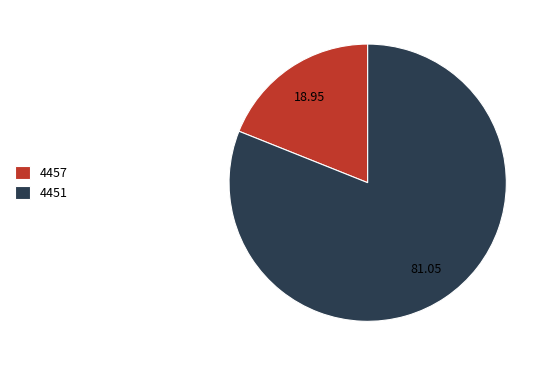

Is there any slice that represents more than half of the pie?

Yes